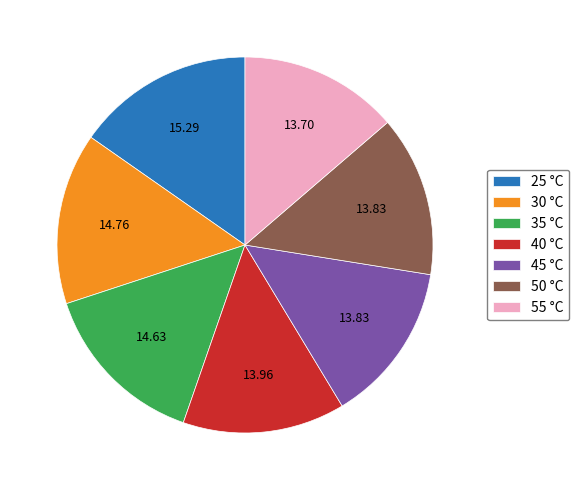

What is the ratio of the value at 45 to the value at 50?

1.0